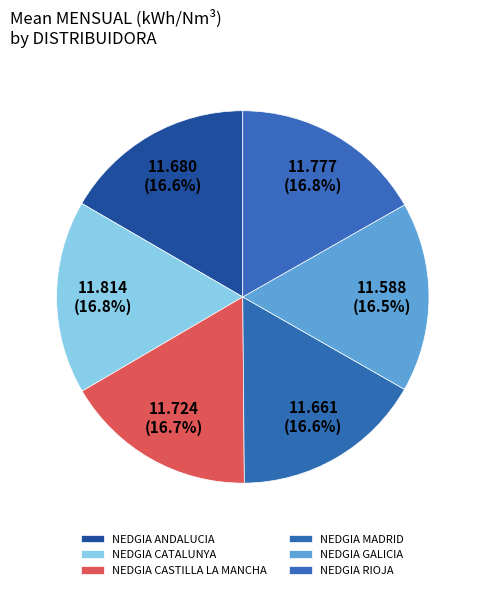

Count the number of slices in the pie.

6